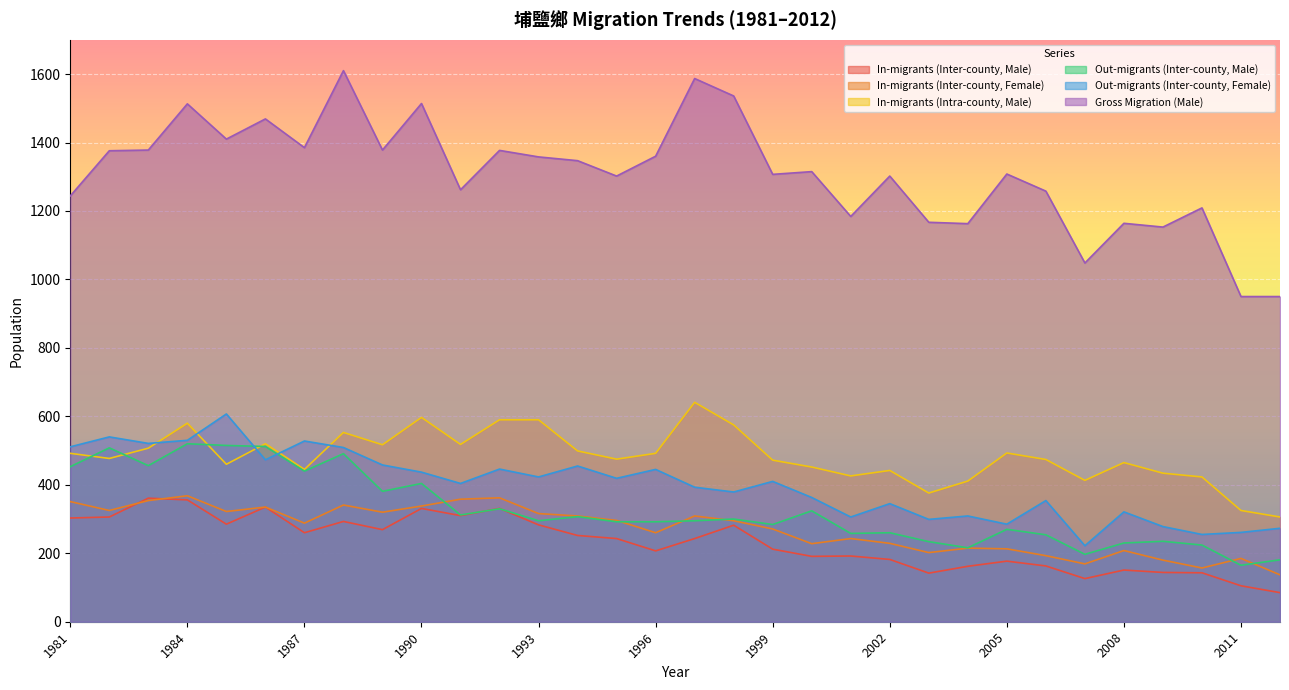

What value does the In-migrants (Intra-county, Male) series have at 1996, to the nearest 50?

500